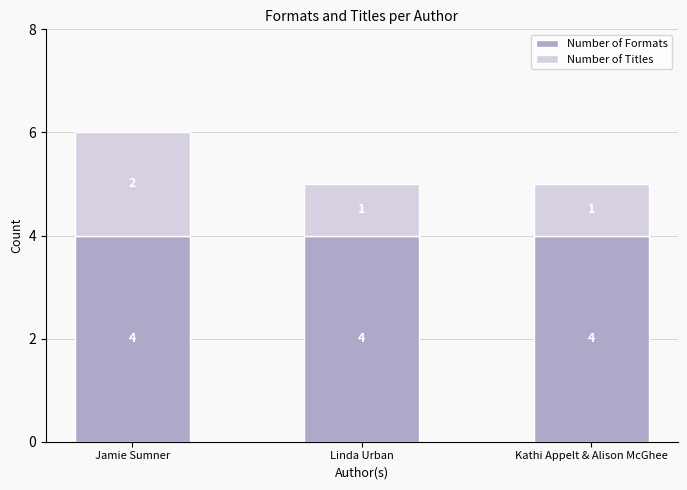

Reading left to right, list the values for the Number of Formats series.

4	4	4